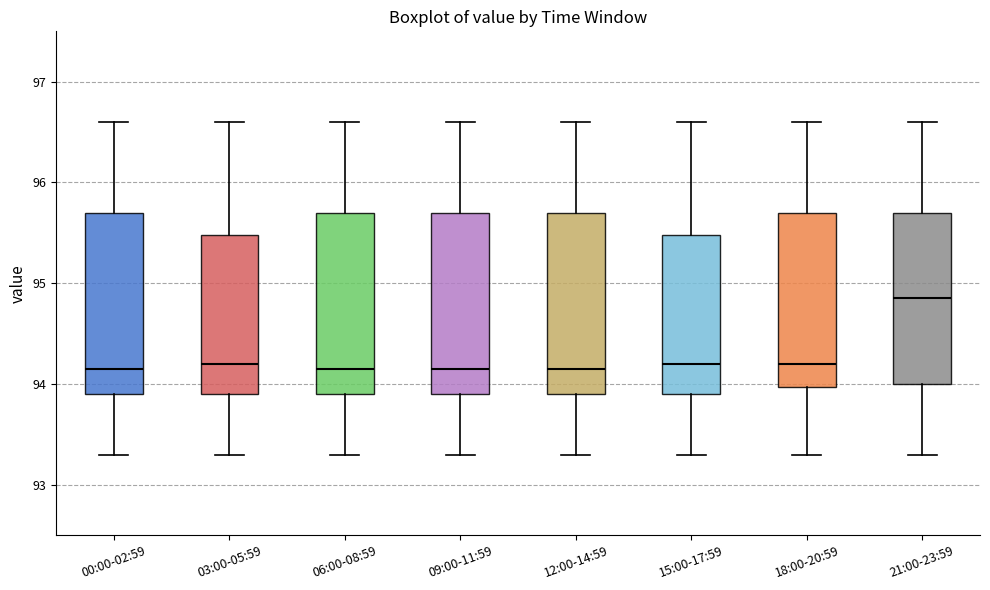

Reading left to right, read every box against the y-axis: the position of its median line, the range the box covers, and the ends of its whiskers. The values are not printed on the chart, so give them approximately, as read against the axis.

00:00-02:59: median 94.2, box 93.9 to 95.7, whiskers 93.3 to 96.6
03:00-05:59: median 94.2, box 93.9 to 95.5, whiskers 93.3 to 96.6
06:00-08:59: median 94.2, box 93.9 to 95.7, whiskers 93.3 to 96.6
09:00-11:59: median 94.2, box 93.9 to 95.7, whiskers 93.3 to 96.6
12:00-14:59: median 94.2, box 93.9 to 95.7, whiskers 93.3 to 96.6
15:00-17:59: median 94.2, box 93.9 to 95.5, whiskers 93.3 to 96.6
18:00-20:59: median 94.2, box 94.0 to 95.7, whiskers 93.3 to 96.6
21:00-23:59: median 94.9, box 94.0 to 95.7, whiskers 93.3 to 96.6